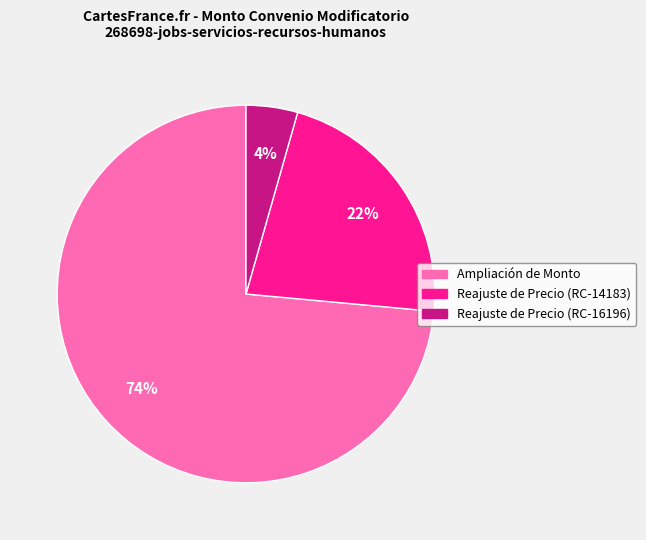

To the nearest percent, what percentage of the pie is Reajuste de Precio (RC-16196)?

4%